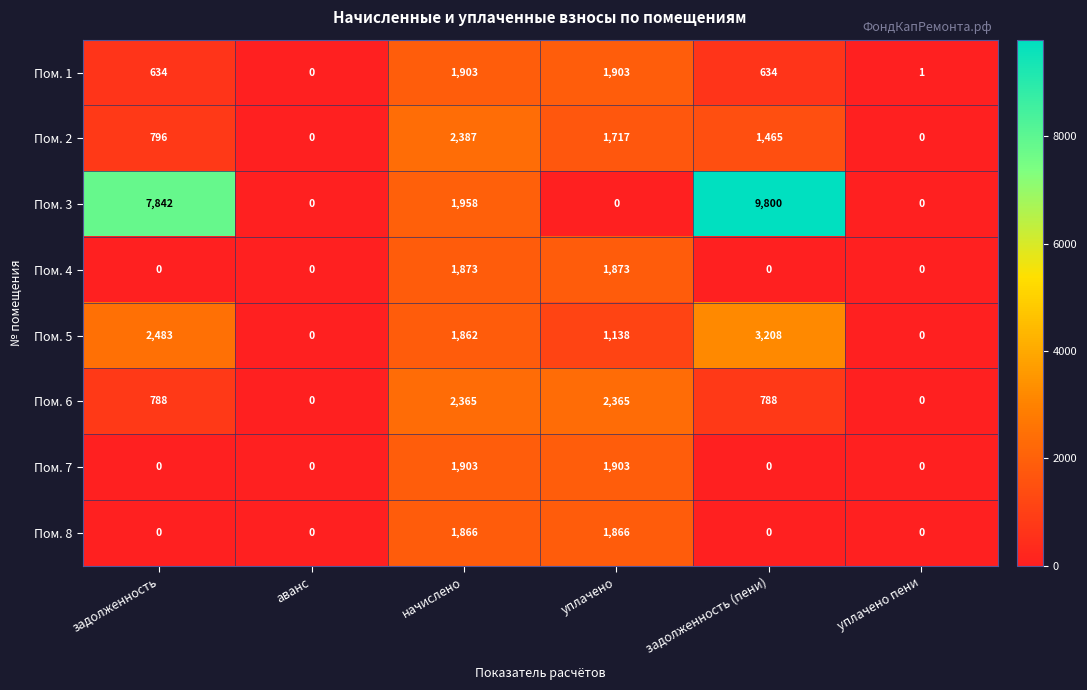

Is it true that Пом. 8 equals 0 at аванс?

True